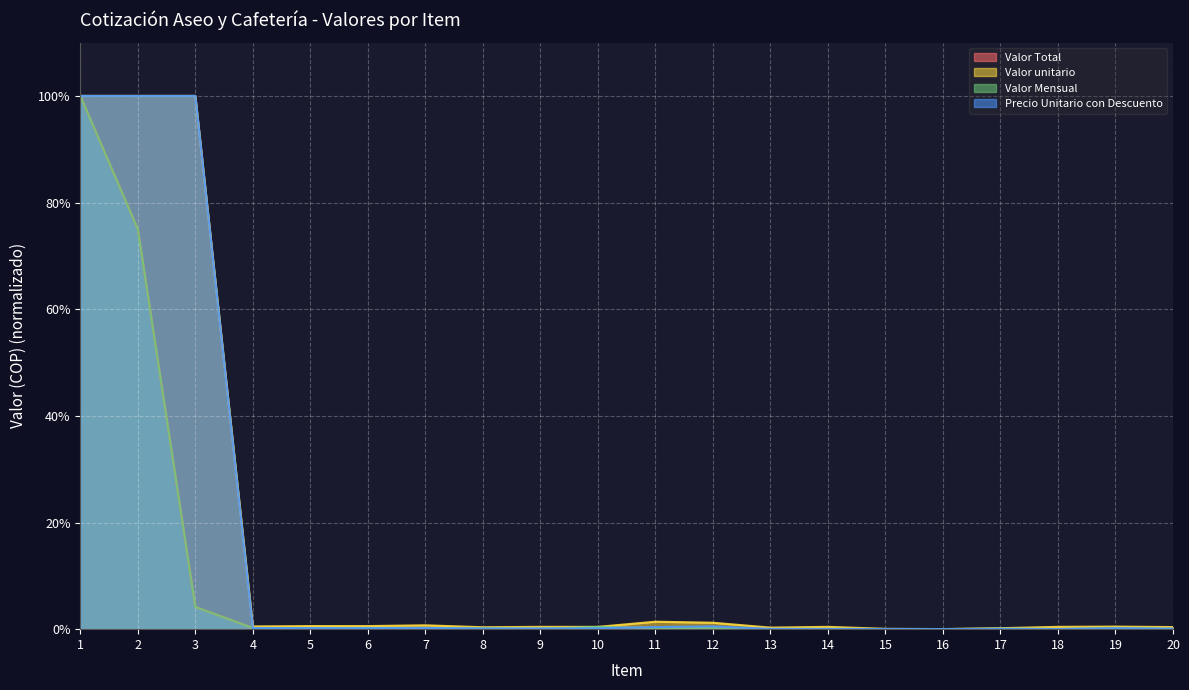

The Valor unitario series shows 0.0 at 15. True or false?

False